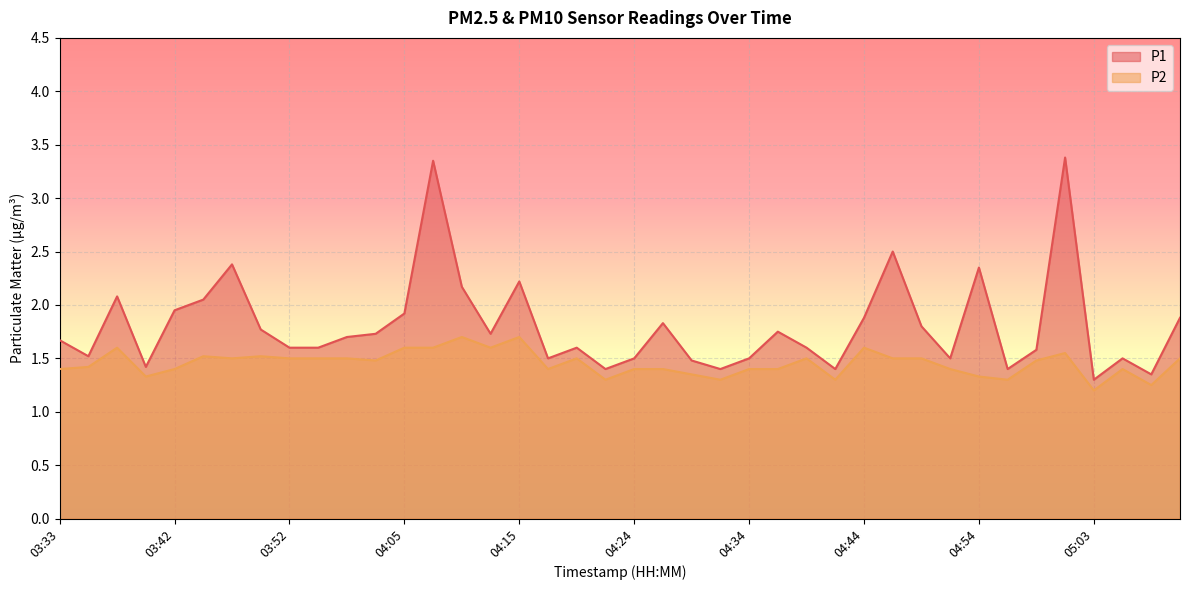

In P2, how many points are lower than both neighbors (excluding endpoints)?

11